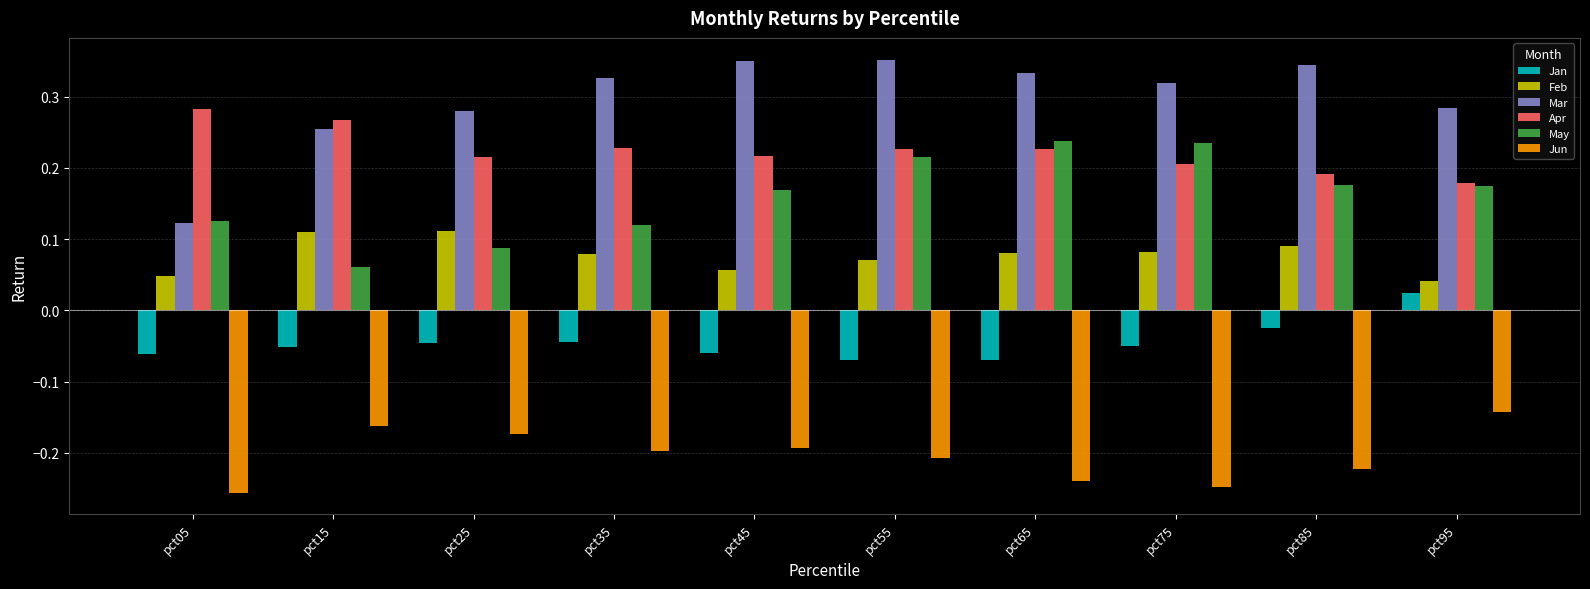

What is the sum of all Mar values?

3.0